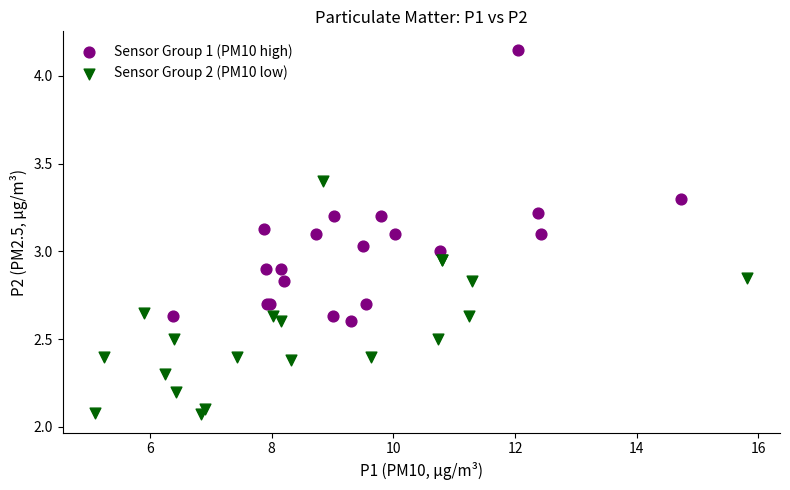

Which series contains the highest Y value?

Sensor Group 1 (PM10 high)